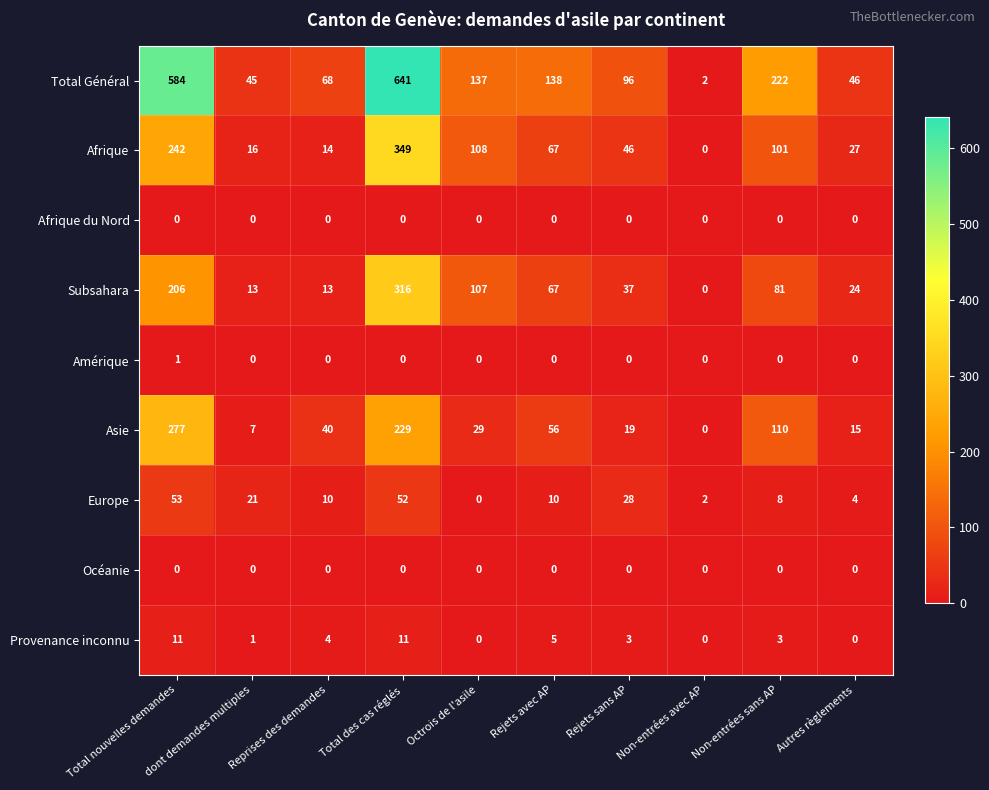

At which label does Europe first exceed 10?

Total nouvelles demandes